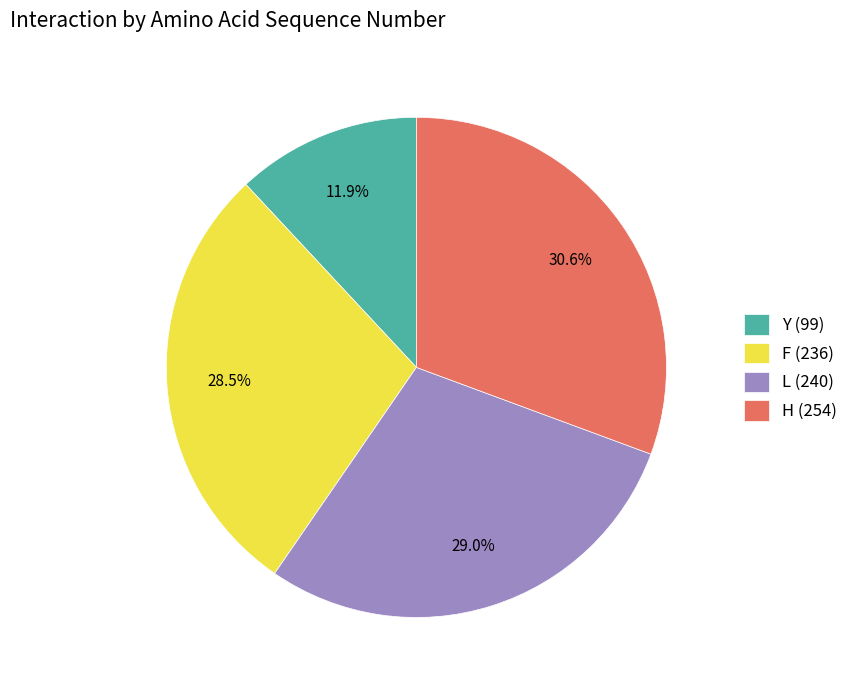

What percentage is NOT represented by F (236)?

71.5%